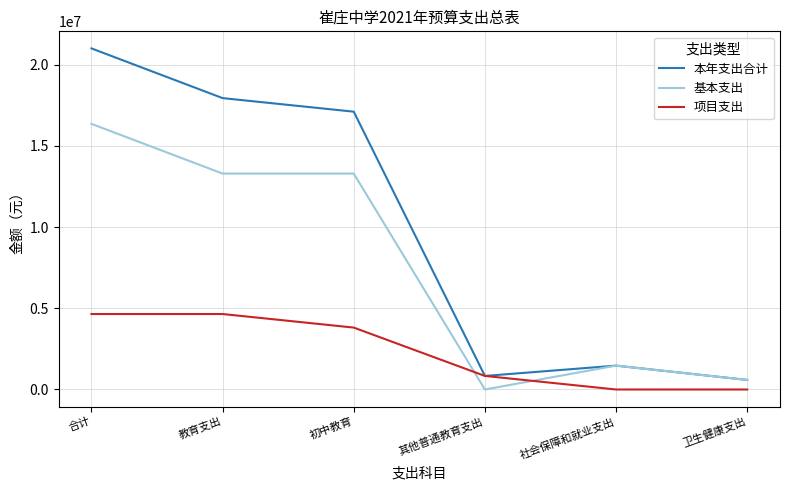

What are all the series names shown in the legend?

本年支出合计, 基本支出, 项目支出